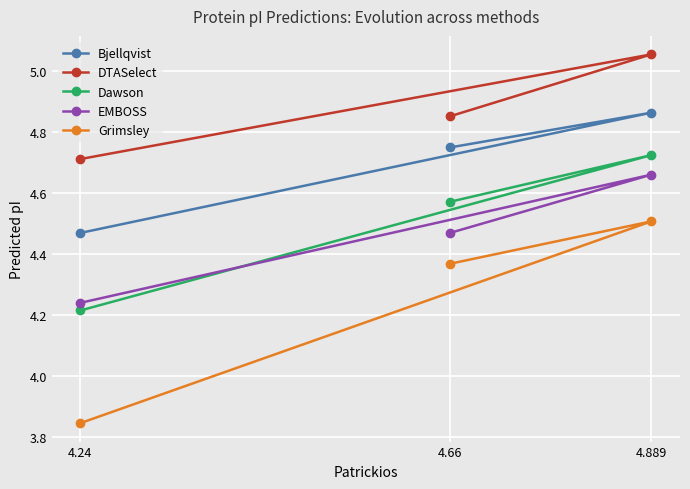

Which series has the widest spread of values?

Grimsley